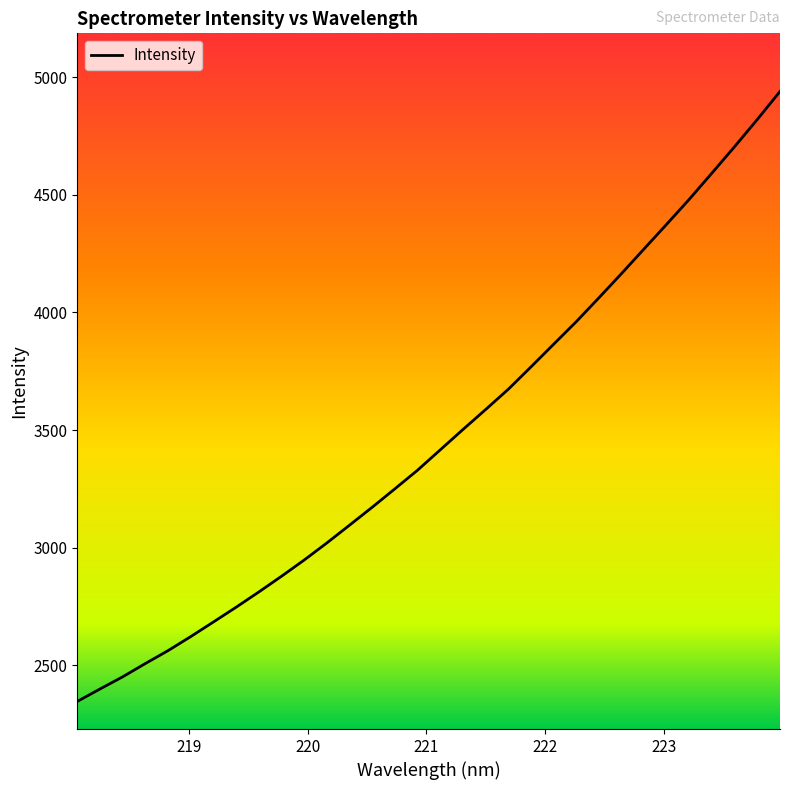

What is the difference between the maximum and minimum values?

2593.4